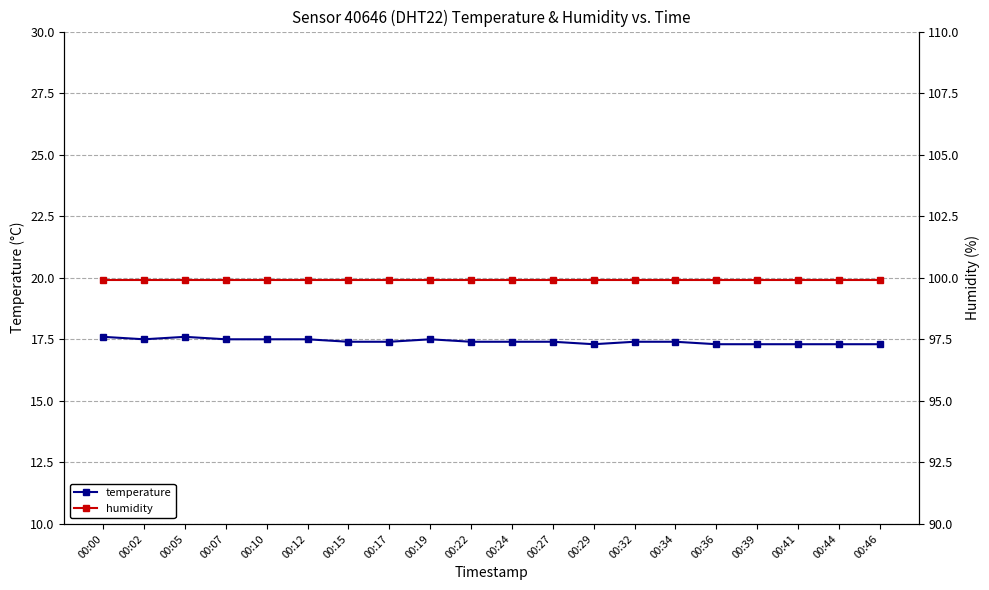

The humidity series shows 99.9 at 00:00. True or false?

True